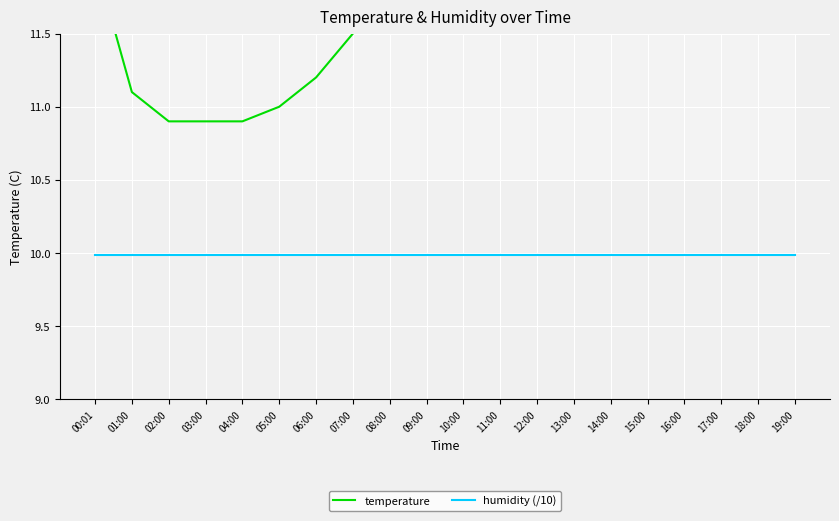

What is the total value across all series at 17:00?

25.1